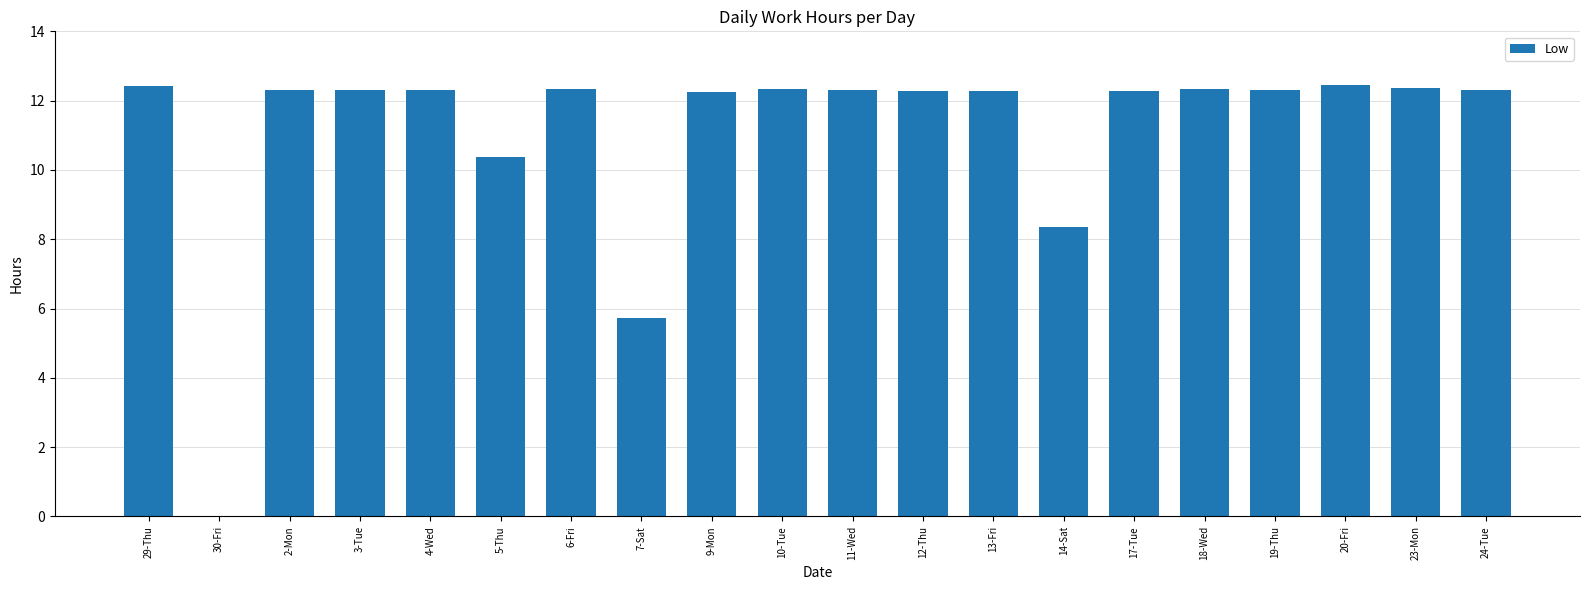

True or false: the data shows 19.9 at 19-Thu.

False